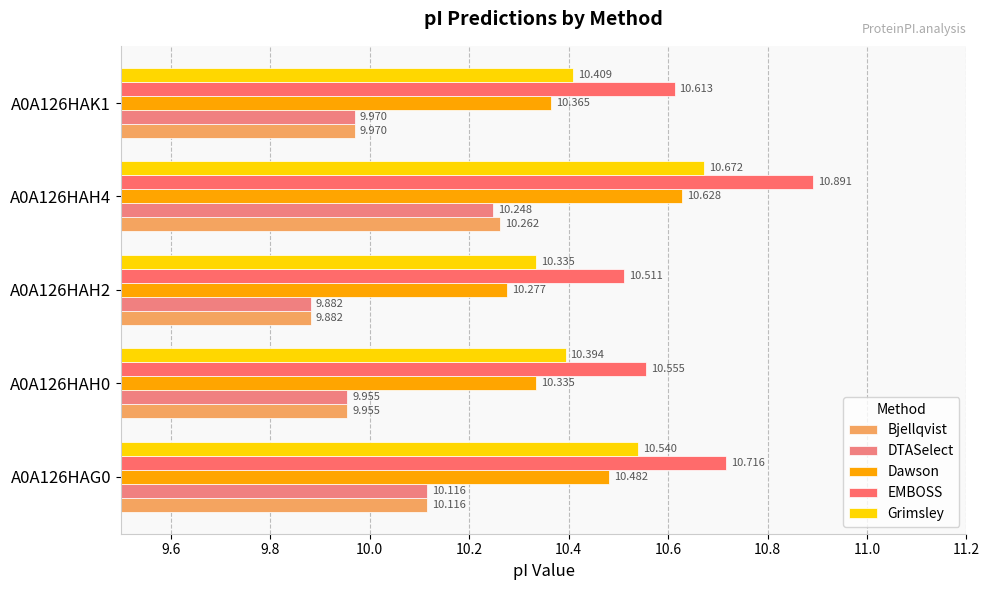

What is the highest value of the Dawson series?

10.6